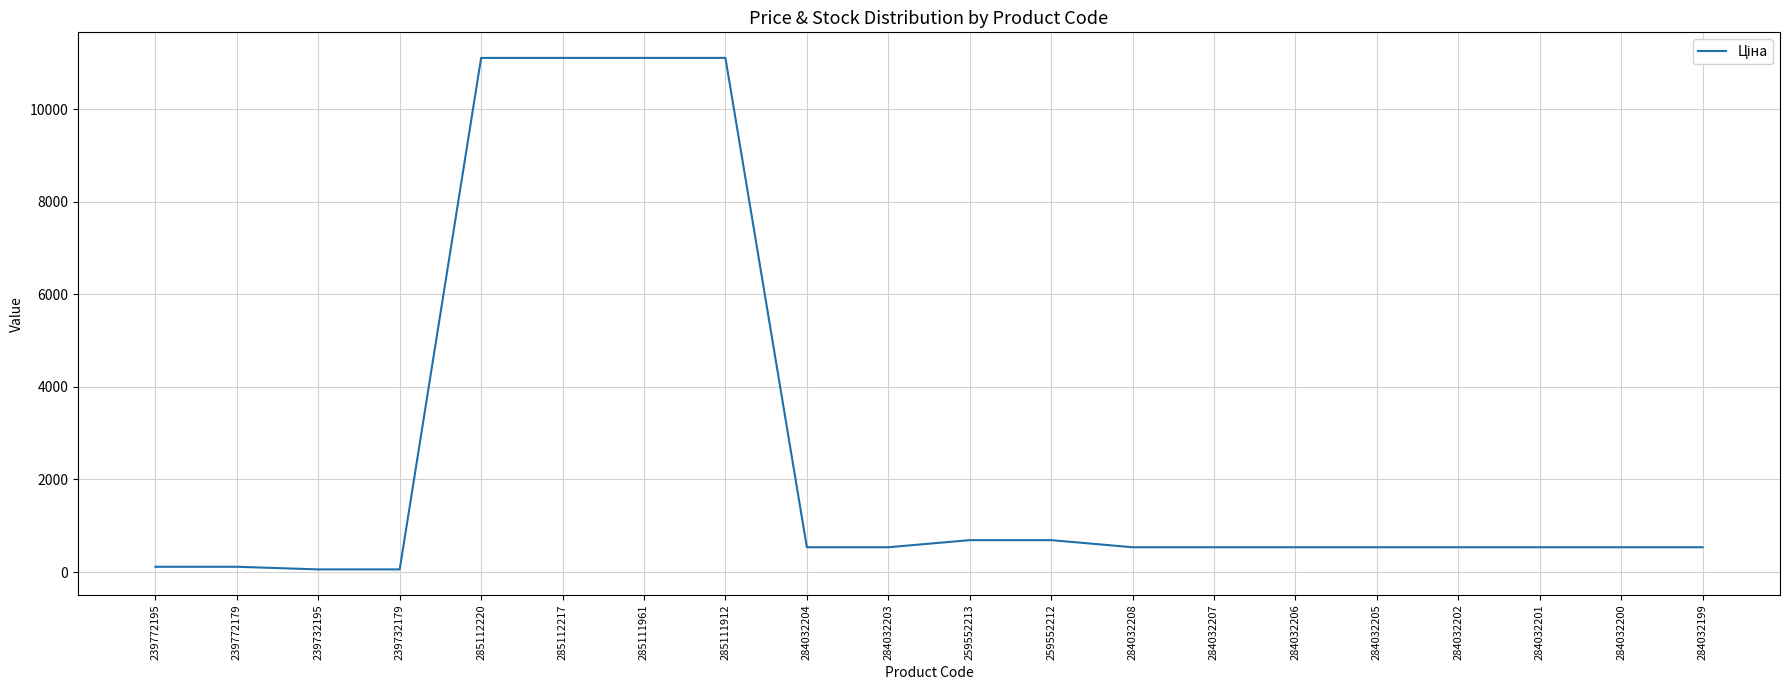

The chart shows a value of 56.7 at 239732179. True or false?

True